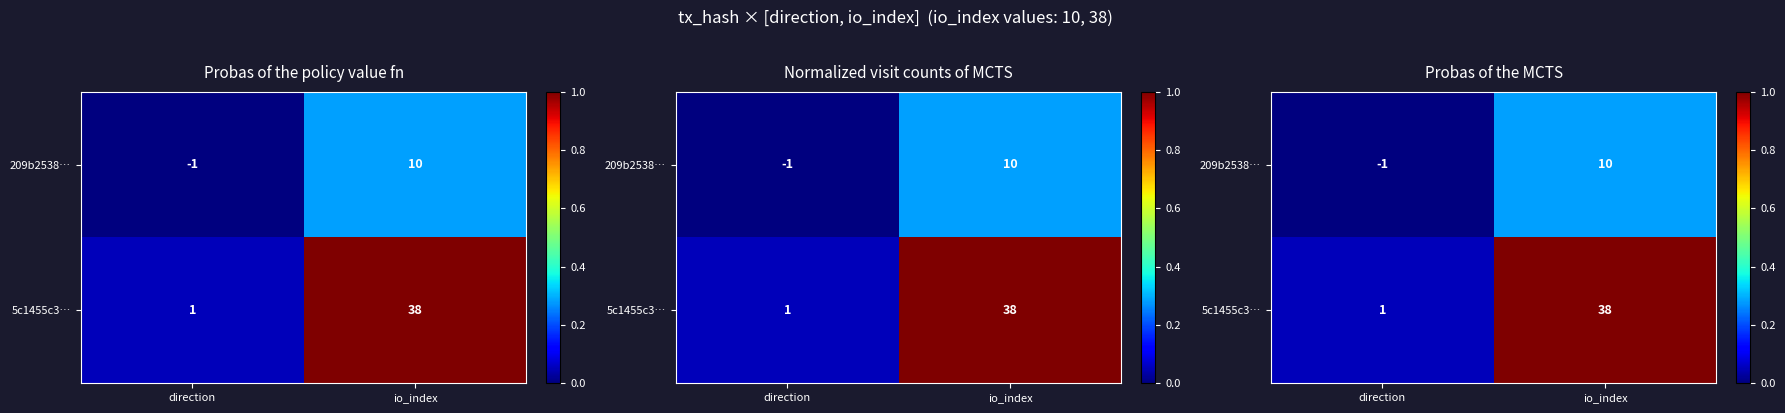

Where is 5c1455c3… nearest to the value 0?

direction